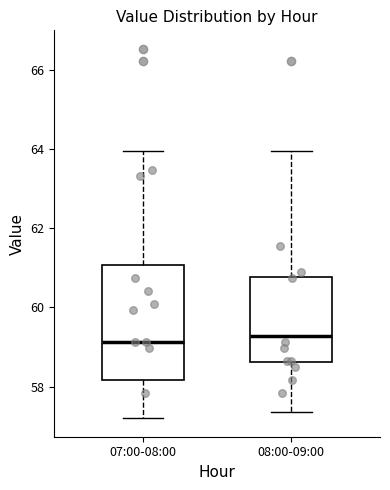

Comparing the boxes themselves (not the whiskers), which one is the tallest?

07:00-08:00